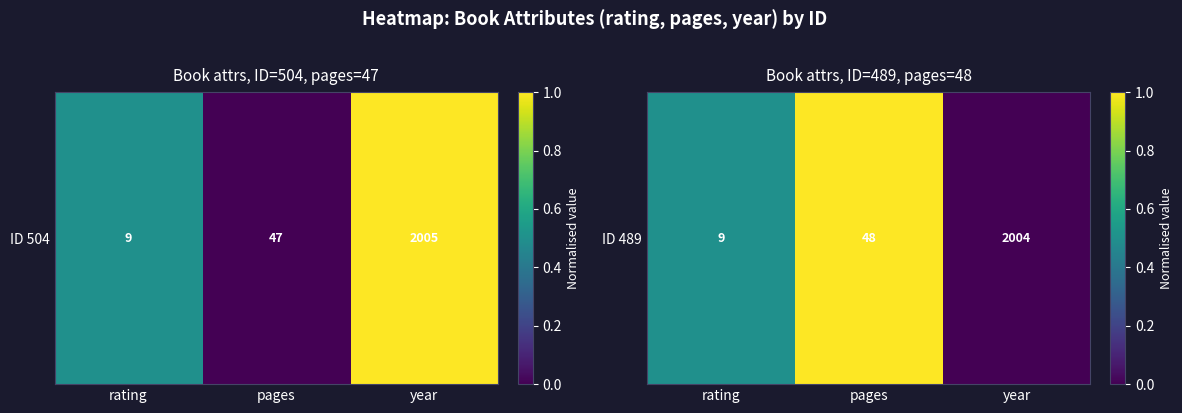

Reading right to left, extract all data points from this chart.

year=0.0	pages=1.0	rating=0.5